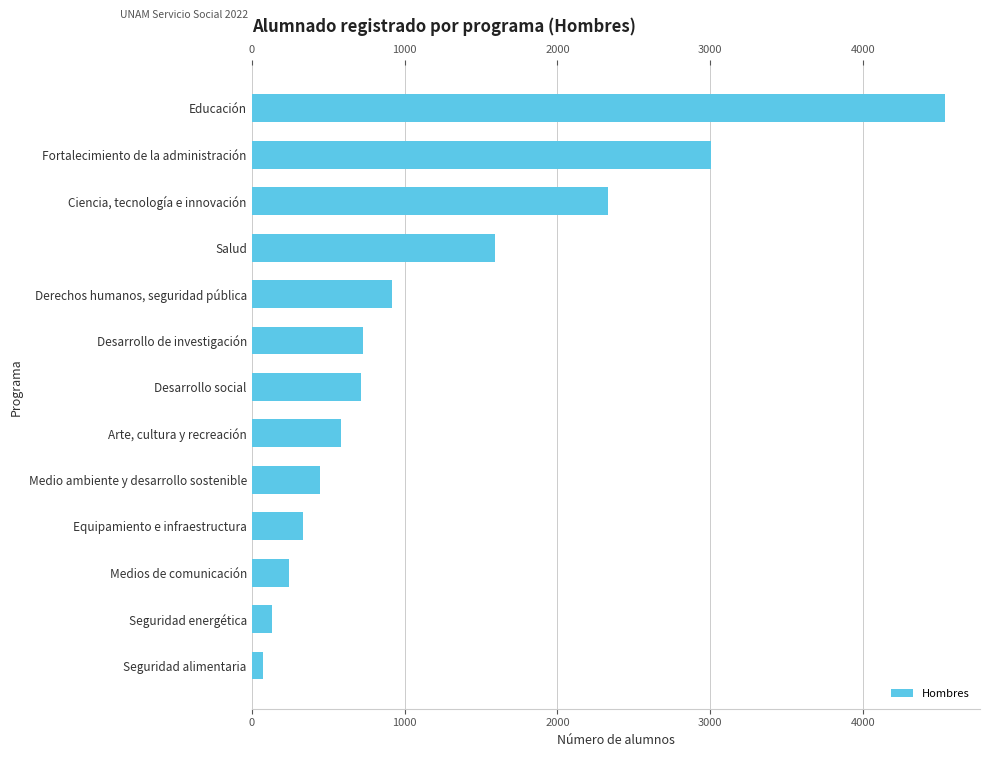

What is the approximate value at Equipamiento e infraestructura?

337